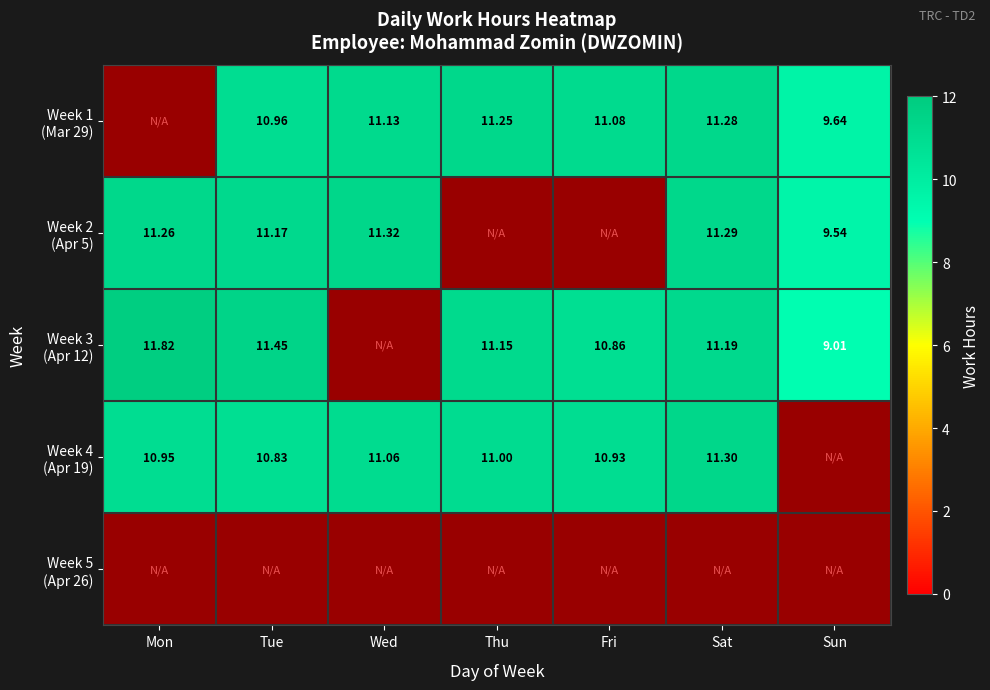

What is the difference between the second highest and minimum values in the Week 4 (Apr 19) series?

11.1